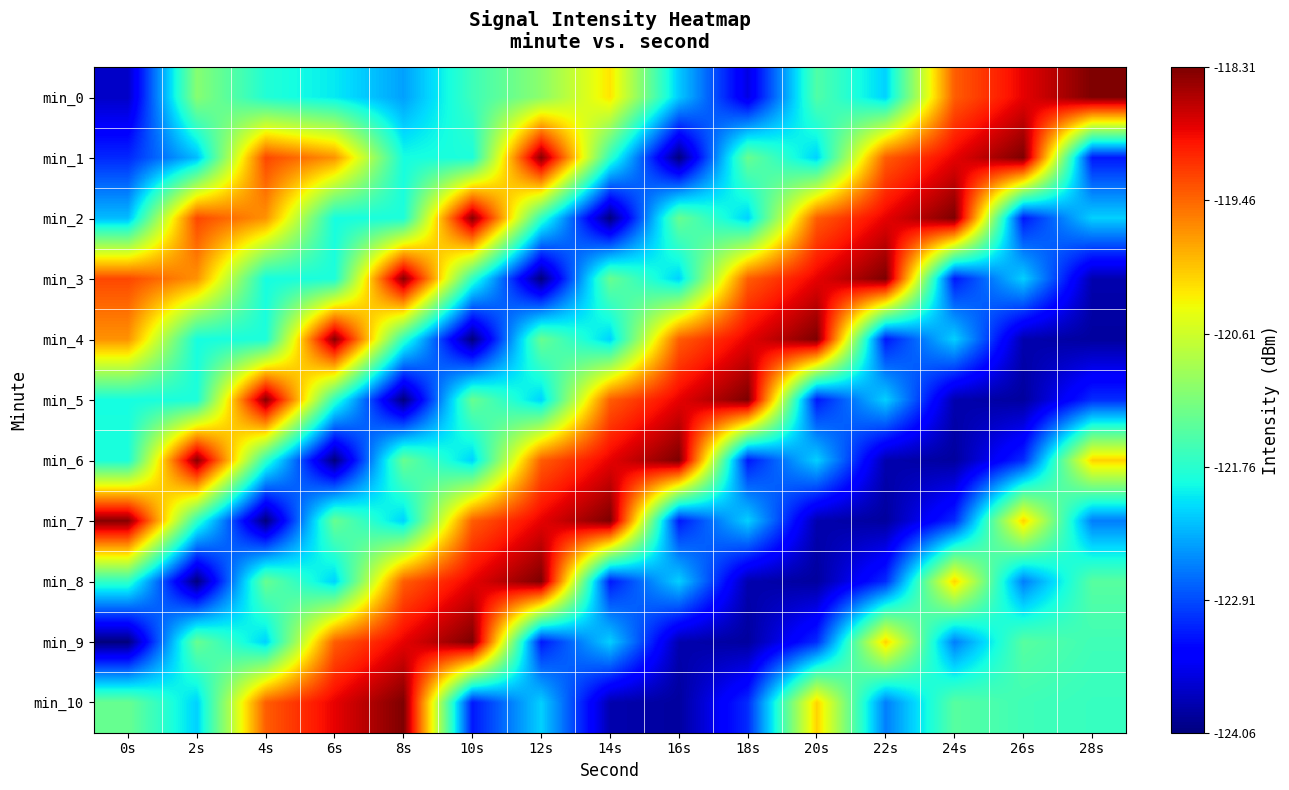

List the series in order of their peak value, lowest first.

min_0, min_1, min_2, min_3, min_4, min_5, min_6, min_7, min_8, min_9, min_10